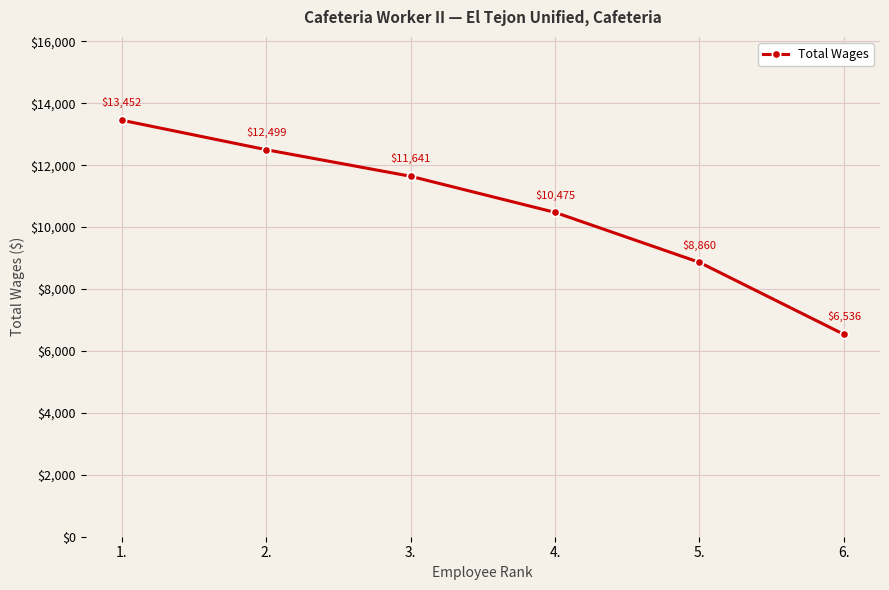

Where is the data nearest to the value 9994?

4.